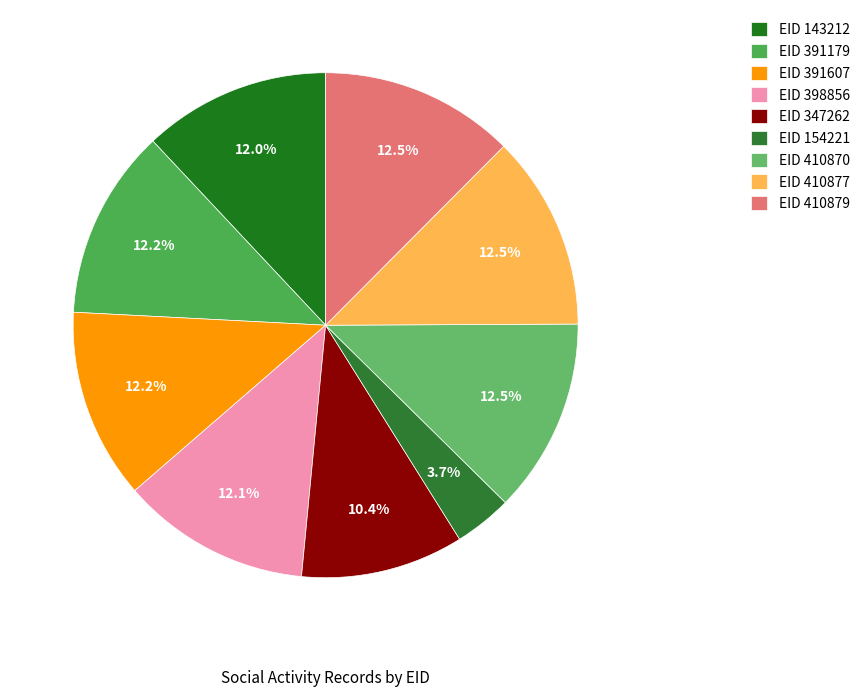

How many slices are in this pie chart?

9